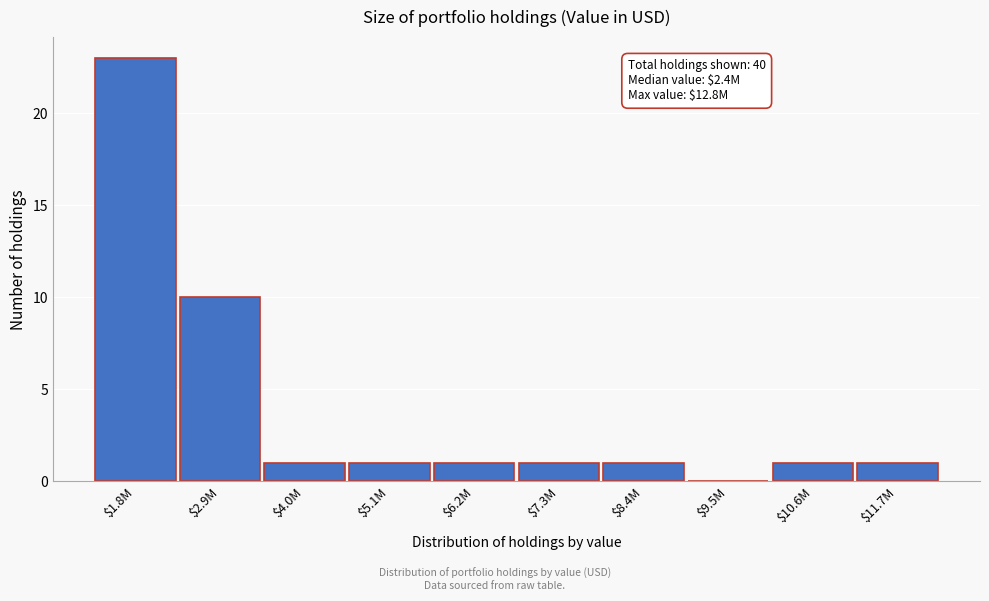

What is the greatest value displayed?

23